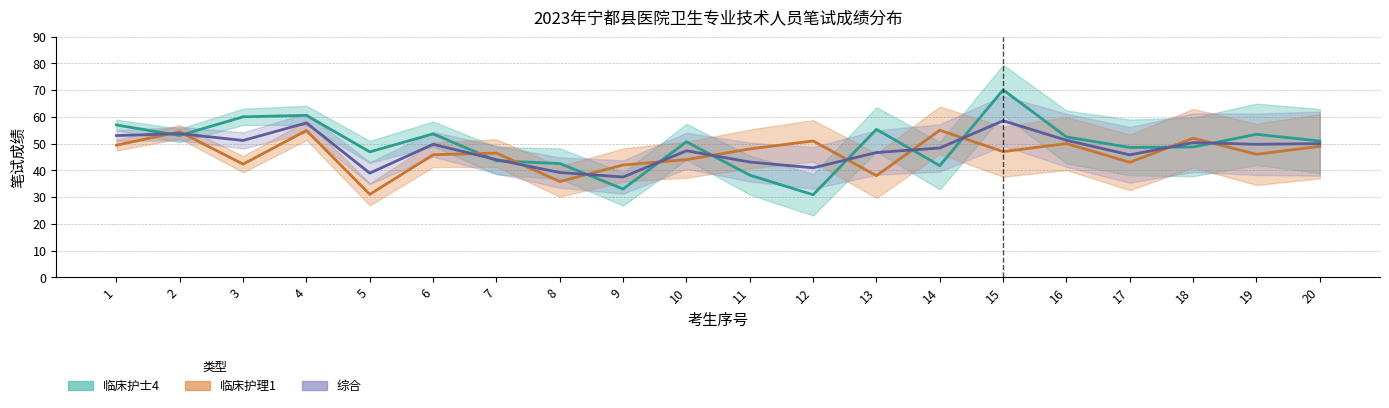

Which category has the lowest value across all series?

12